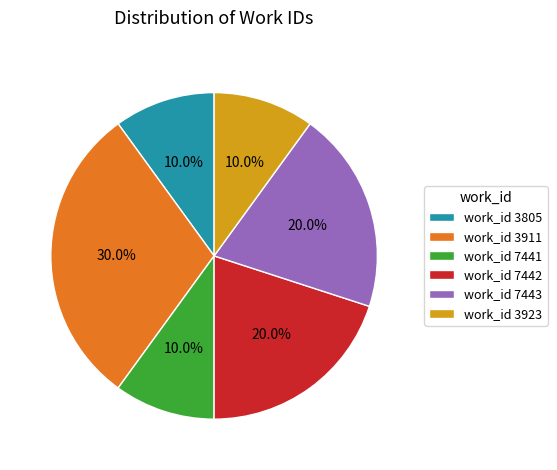

Which category has the biggest portion of the pie?

work_id 3911